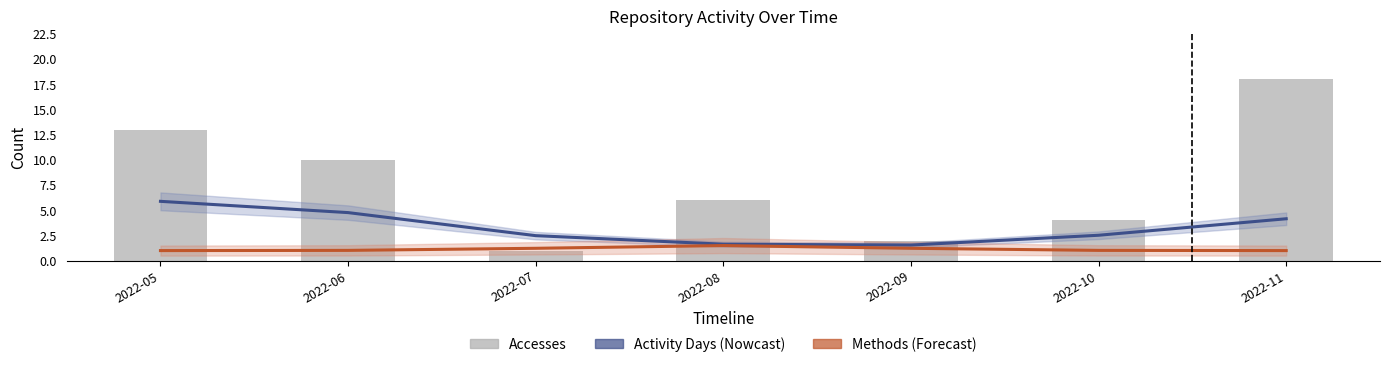

At how many categories does at least one series exceed 7?

3